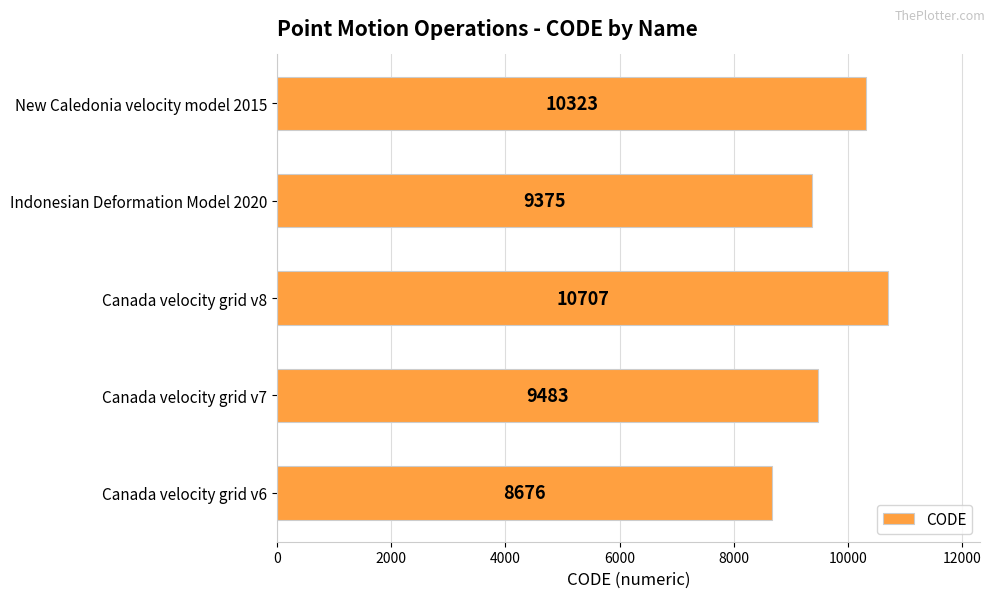

Between New Caledonia velocity model 2015 and Canada velocity grid v6, which is larger?

New Caledonia velocity model 2015